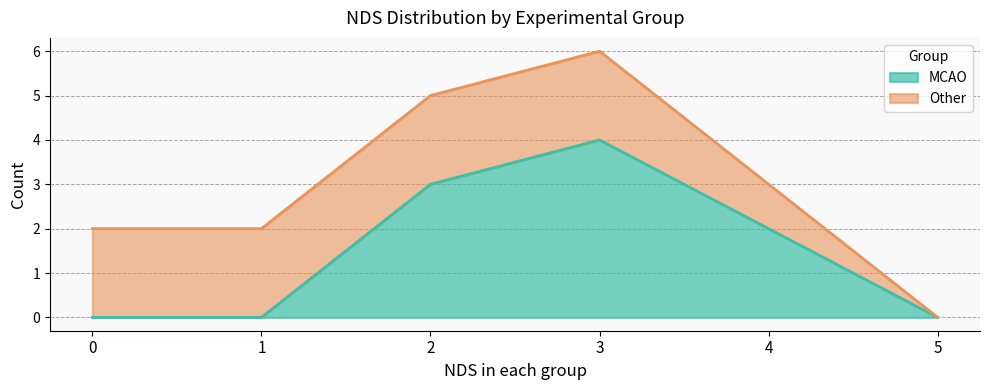

List the labels in order of value, smallest first.

0, 1, 5, 4, 2, 3